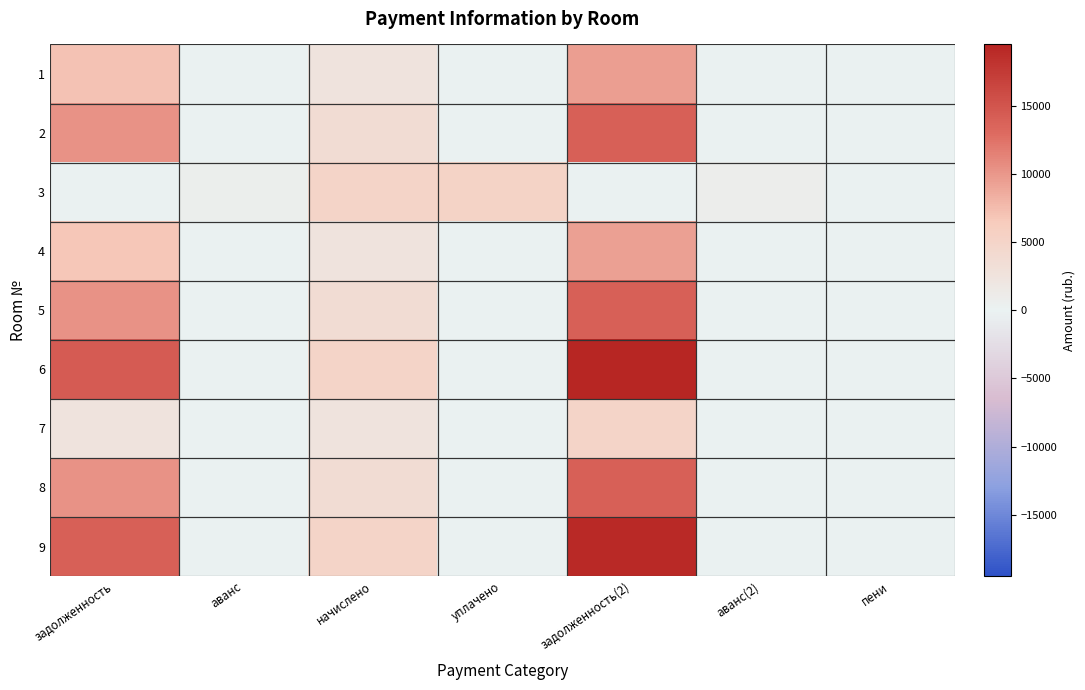

Rank the series at начислено from highest to lowest value.

3, 6, 9, 2, 5, 8, 1, 4, 7